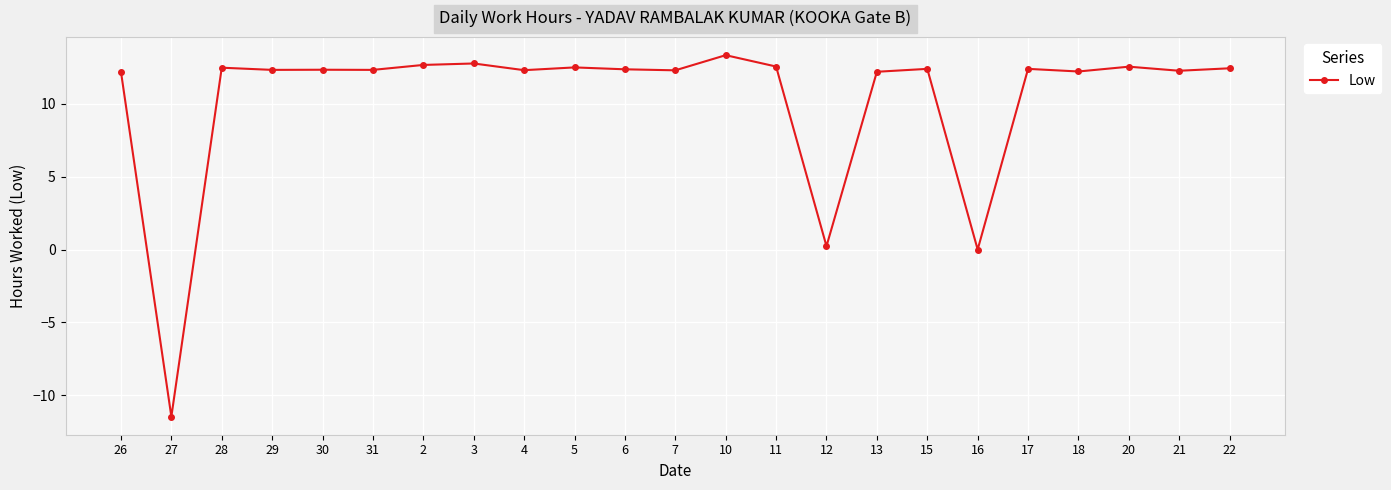

What is the sum of all values?

237.9